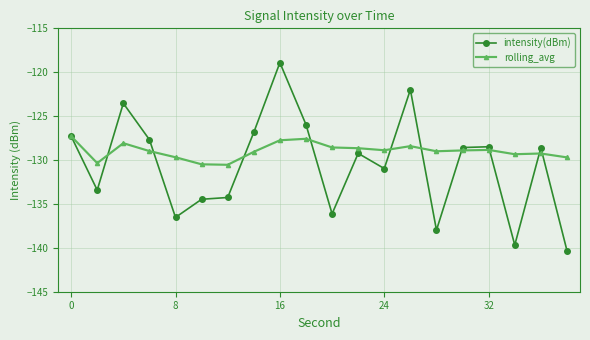

Does the chart display data point markers on the line(s)?

Yes